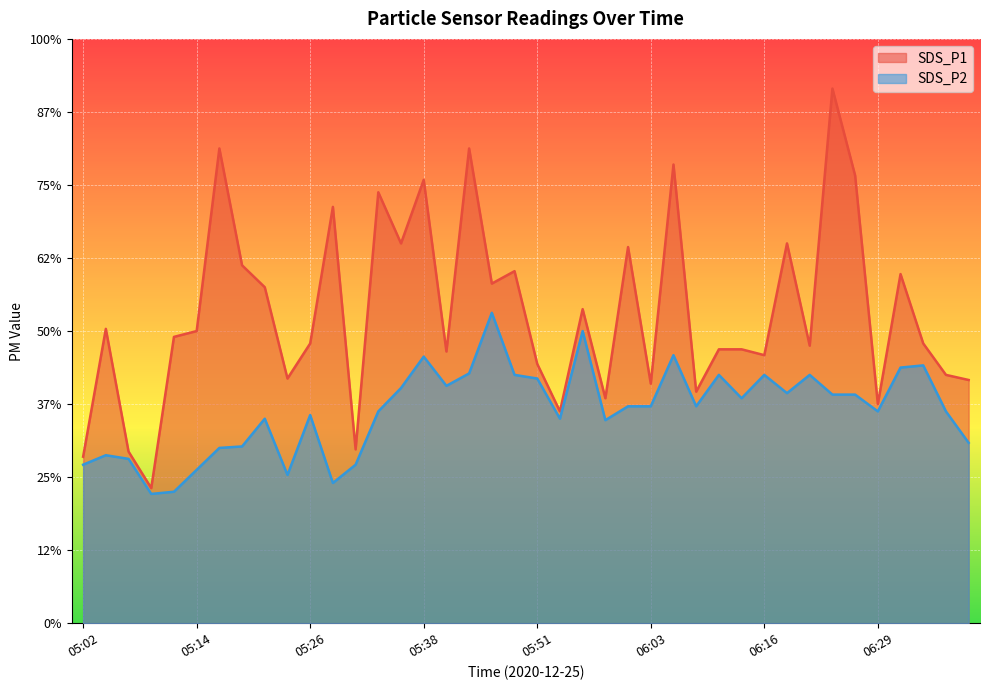

Is it true that SDS_P1 equals 3.3 at 06:03?

True